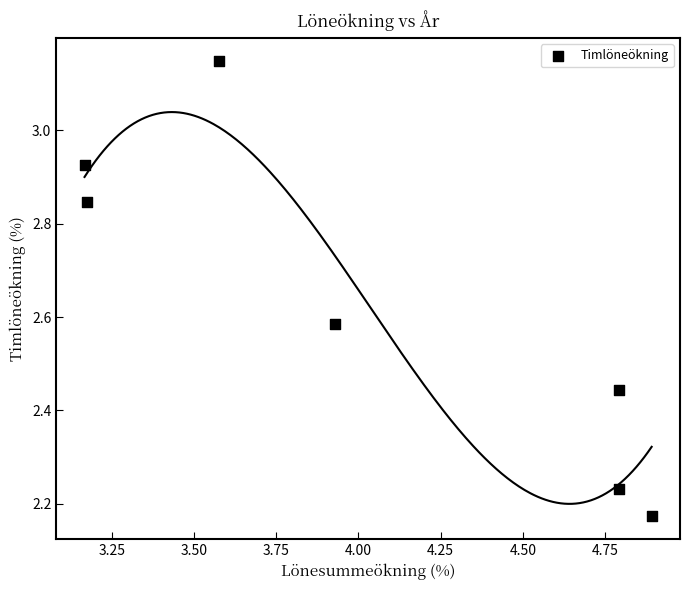

What is the range of Y values (max minus min)?

1.0